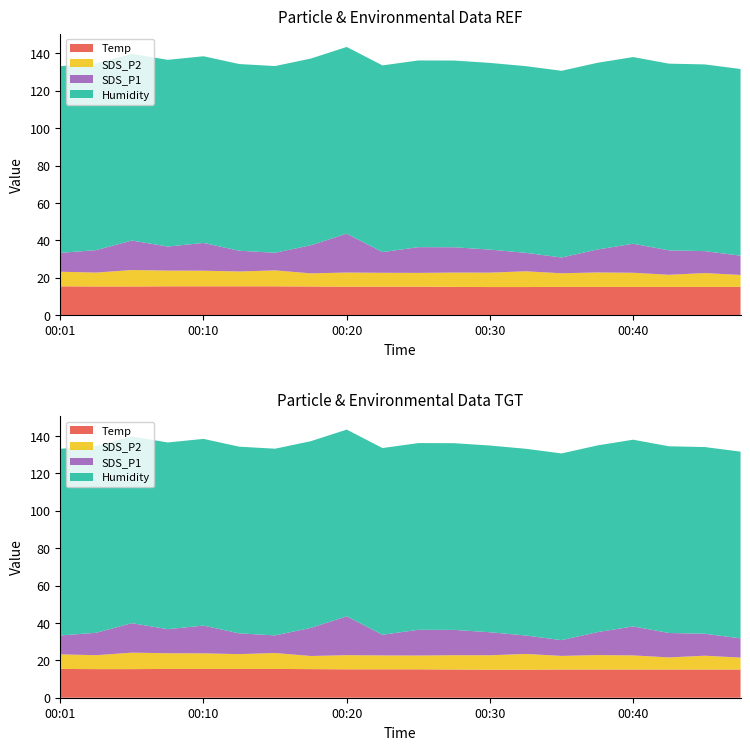

Reading left to right, transcribe all the data shown in this chart.

Temp: 00:01=15.4	00:03=15.3	00:06=15.3	00:08=15.4	00:10=15.4	00:13=15.4	00:15=15.4	00:18=15.3	00:20=15.2	00:23=15.2	00:25=15.2	00:27=15.1	00:30=15.0	00:32=15.0	00:35=15.1	00:37=15.1	00:40=15.1	00:42=15.1	00:45=15.1	00:47=15.1
SDS_P2: 00:01=7.8	00:03=7.5	00:06=8.8	00:08=8.4	00:10=8.3	00:13=7.9	00:15=8.5	00:18=7.0	00:20=7.6	00:23=7.4	00:25=7.4	00:27=7.7	00:30=7.7	00:32=8.4	00:35=7.3	00:37=7.7	00:40=7.5	00:42=6.5	00:45=7.4	00:47=6.4
SDS_P1: 00:01=10.1	00:03=12.0	00:06=15.8	00:08=12.9	00:10=14.8	00:13=11.1	00:15=9.4	00:18=15.1	00:20=20.8	00:23=11.1	00:25=13.8	00:27=13.6	00:30=12.3	00:32=9.9	00:35=8.4	00:37=12.3	00:40=15.5	00:42=13.1	00:45=11.8	00:47=10.3
Humidity: 00:01=99.9	00:03=99.9	00:06=99.9	00:08=99.9	00:10=99.9	00:13=99.9	00:15=99.9	00:18=99.9	00:20=99.9	00:23=99.9	00:25=99.9	00:27=99.9	00:30=99.9	00:32=99.9	00:35=99.9	00:37=99.9	00:40=99.9	00:42=99.9	00:45=99.9	00:47=99.9